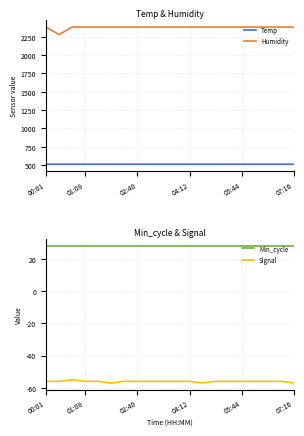

True or false: Min_cycle has a value of 41.7 at 8.

False